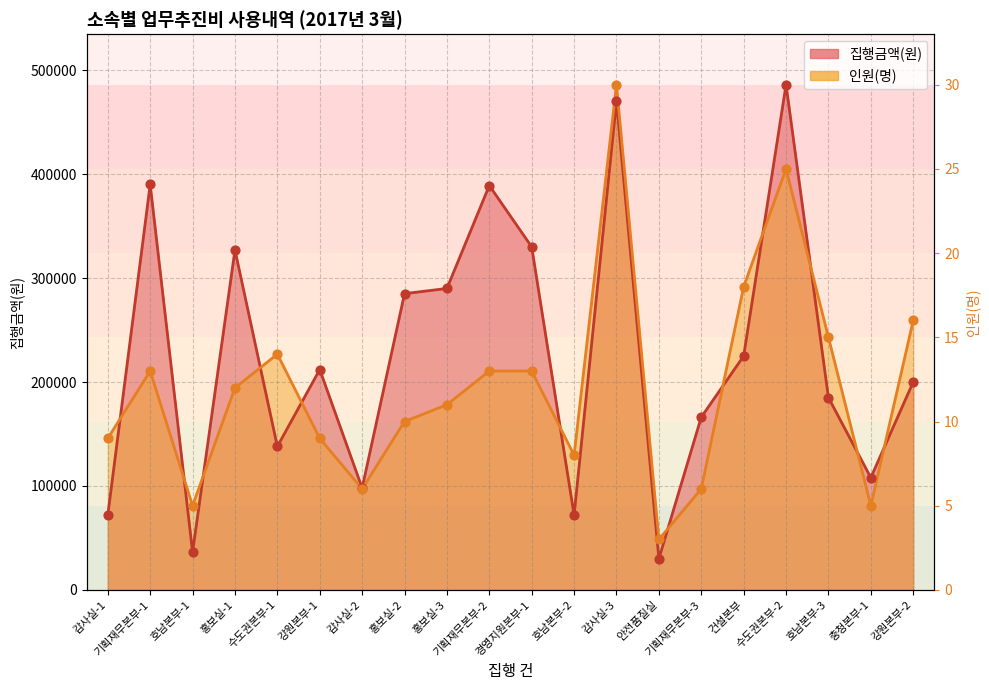

At which category is the sum across all series the highest?

감사실-3